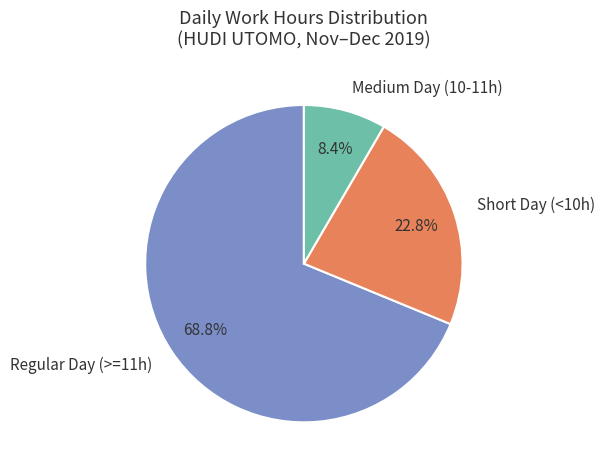

Which slice is the smallest?

Medium Day (10-11h)